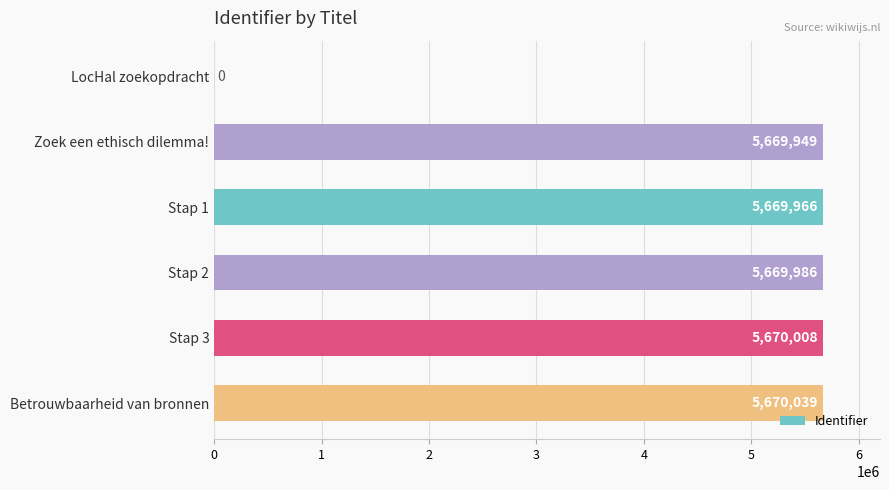

What is the approximate value at Stap 3?

5670008